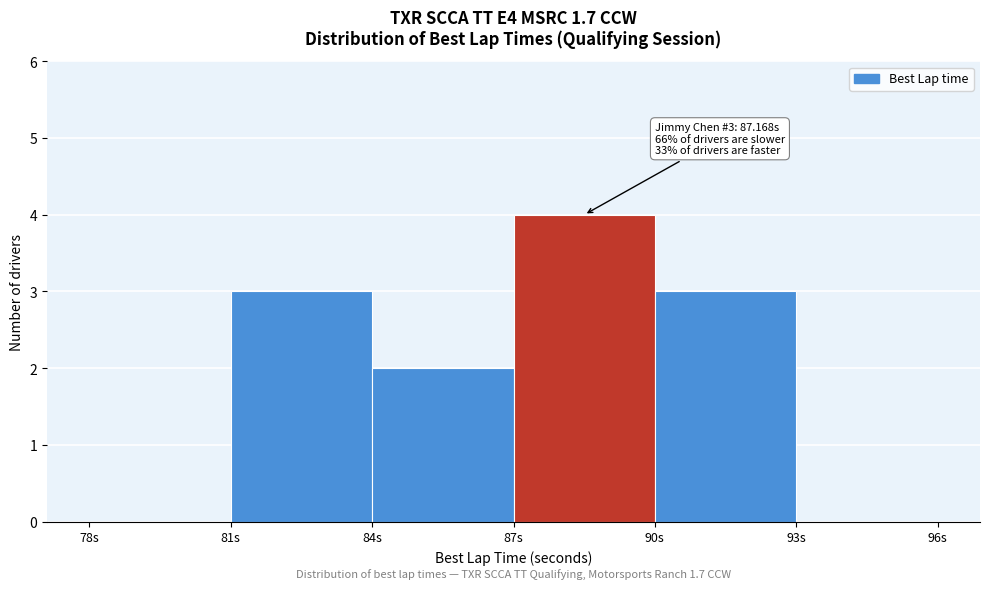

Which range on the x-axis has the tallest bar?

87 to 90